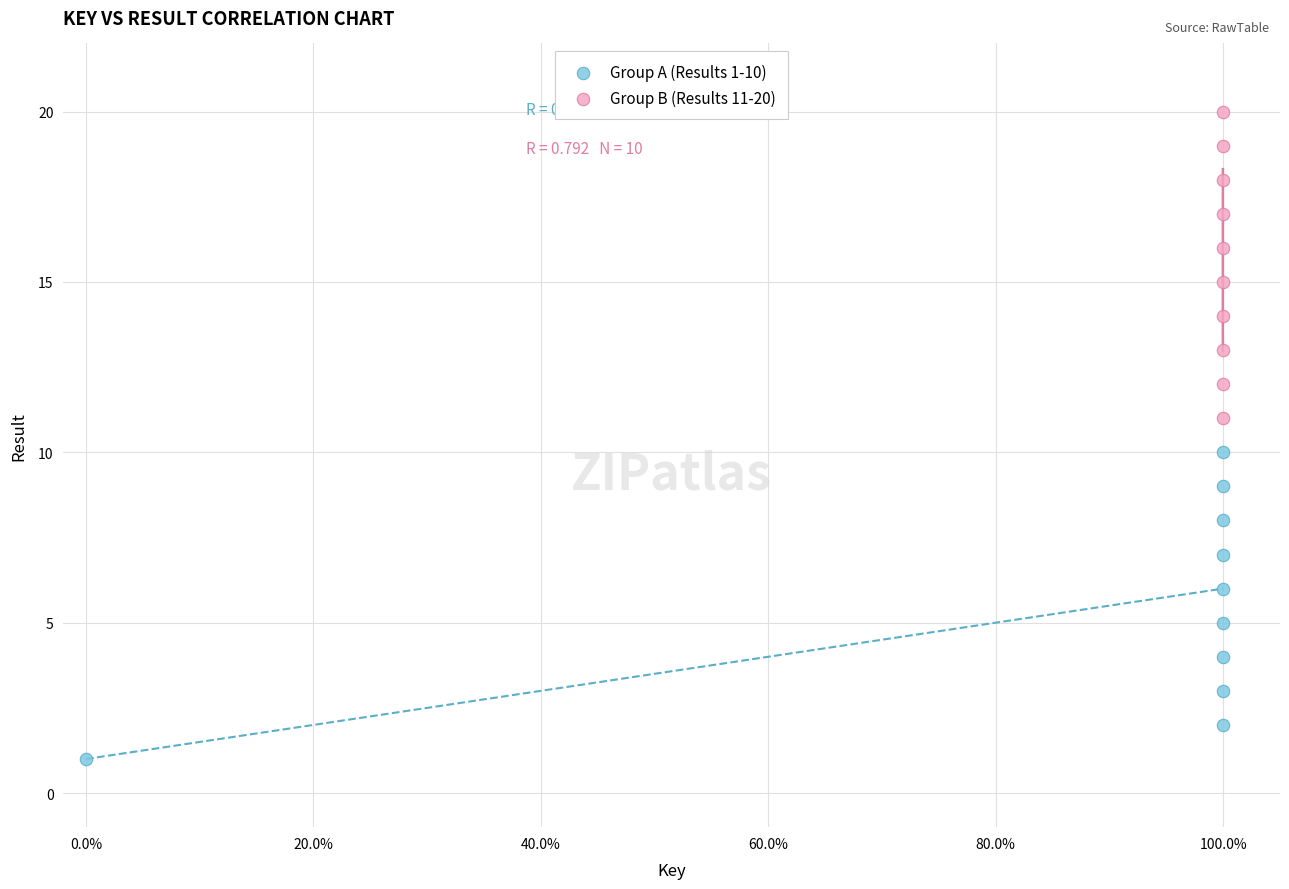

Which series reaches the minimum Y coordinate?

Group A (Results 1-10)